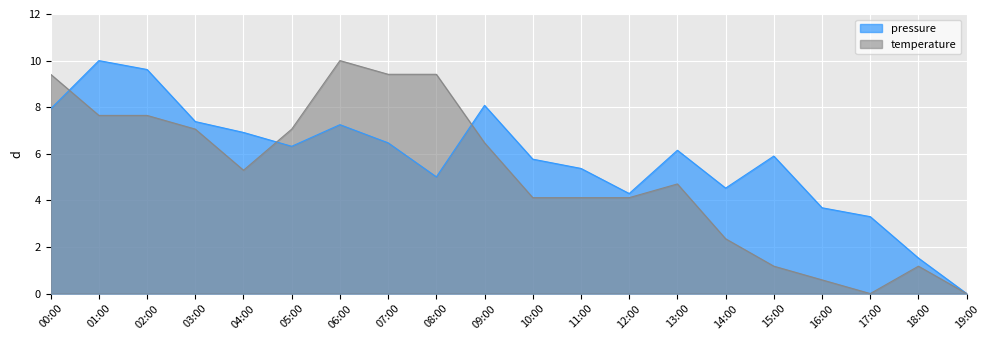

Reading right to left, what are all the values shown in this chart?

pressure: 19:00=0.0	18:00=1.5	17:00=3.3	16:00=3.7	15:00=5.9	14:00=4.5	13:00=6.2	12:00=4.3	11:00=5.4	10:00=5.8	09:00=8.1	08:00=5.0	07:00=6.5	06:00=7.3	05:00=6.3	04:00=6.9	03:00=7.4	02:00=9.6	01:00=10.0	00:00=7.9
temperature: 19:00=0.0	18:00=1.2	17:00=0.0	16:00=0.6	15:00=1.2	14:00=2.4	13:00=4.7	12:00=4.1	11:00=4.1	10:00=4.1	09:00=6.5	08:00=9.4	07:00=9.4	06:00=10.0	05:00=7.1	04:00=5.3	03:00=7.1	02:00=7.6	01:00=7.6	00:00=9.4